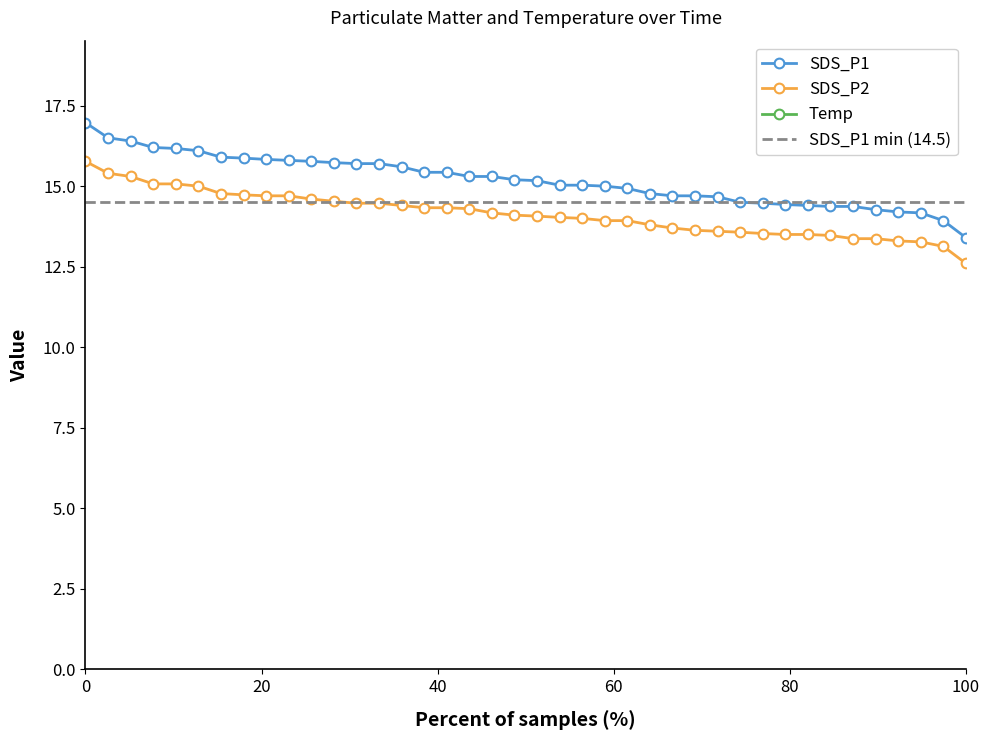

Which series has the largest total across all categories?

Temp